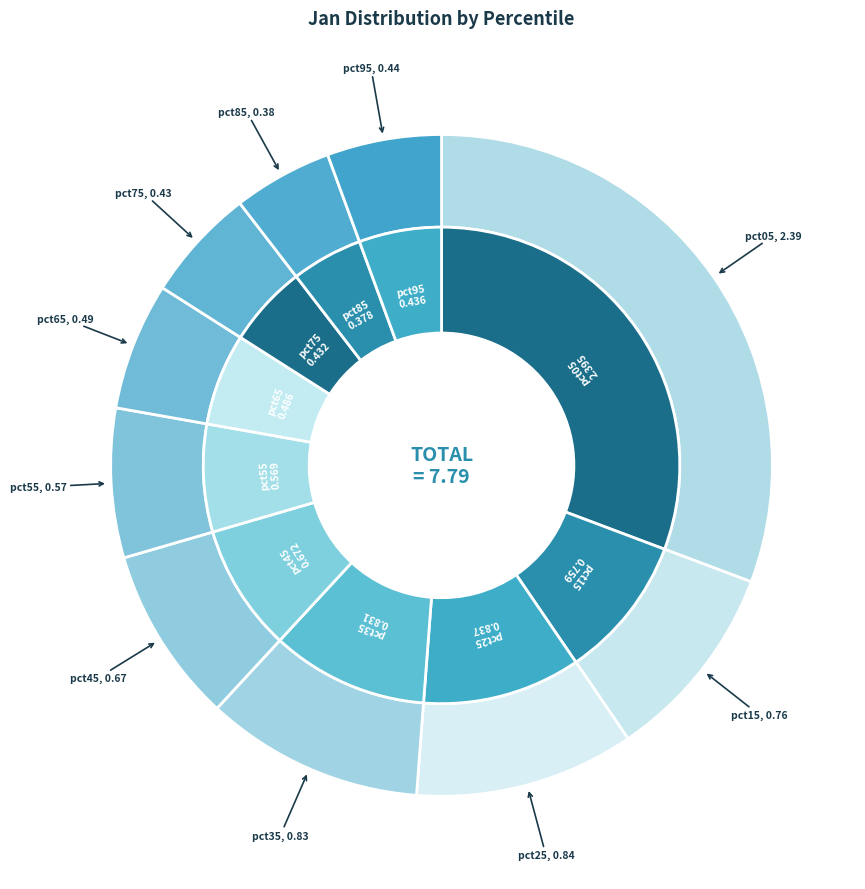

To the nearest percent, what is the combined percentage of pct75 and pct85?

10%